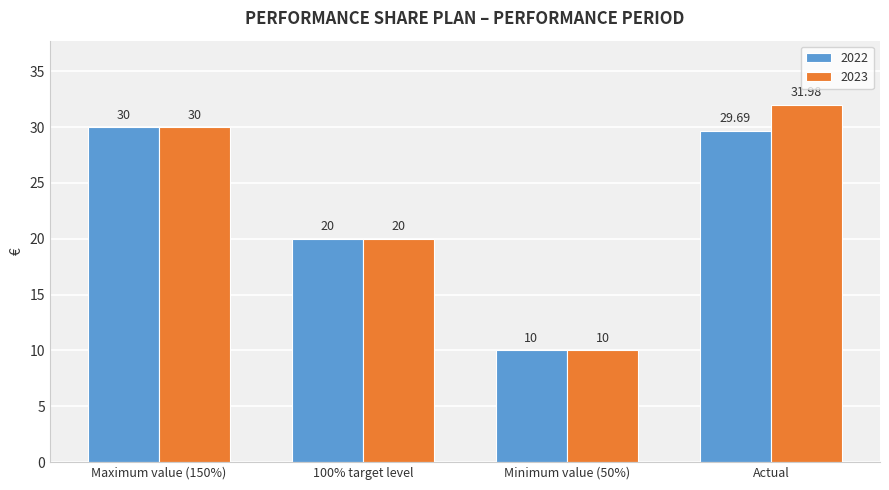

What is the approximate value of 2022 at Actual?

29.7